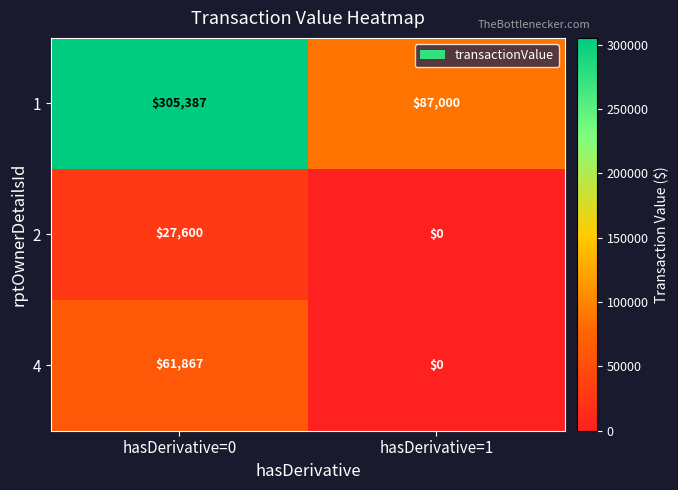

What is the total value across all series at hasDerivative=0?

394854